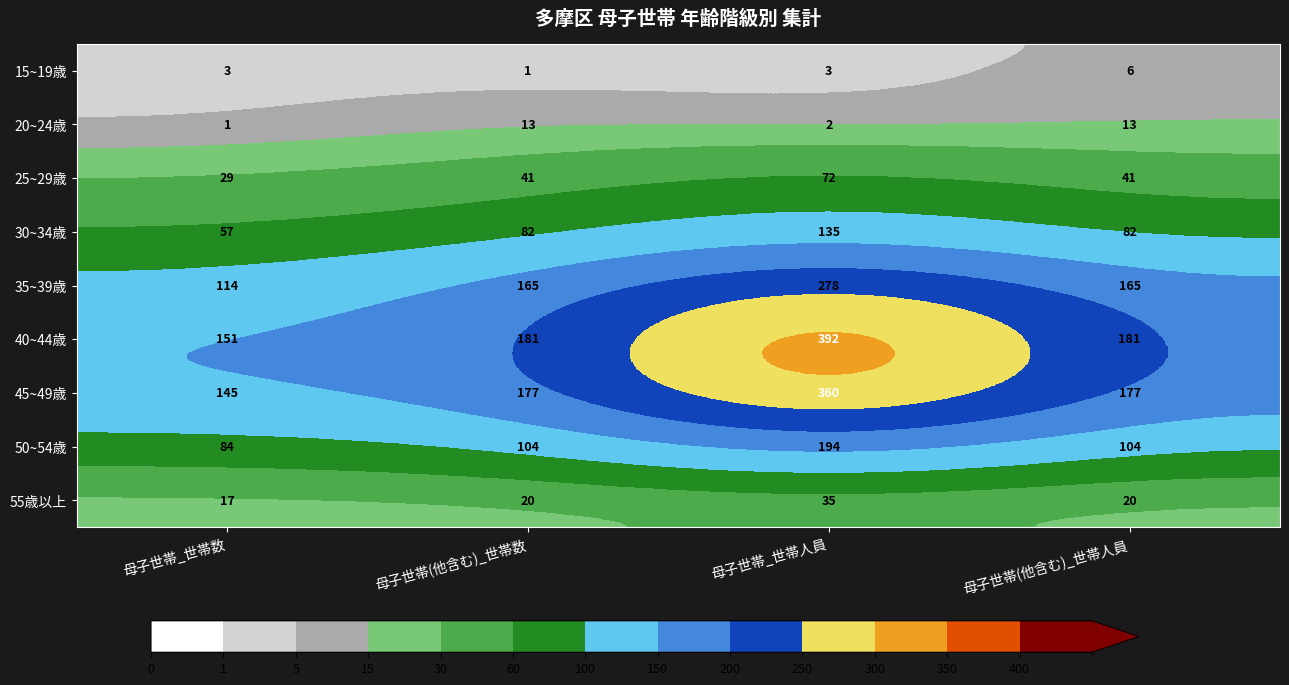

The value of 15~19歳 at 母子世帯_世帯数 is 1. True or false?

False